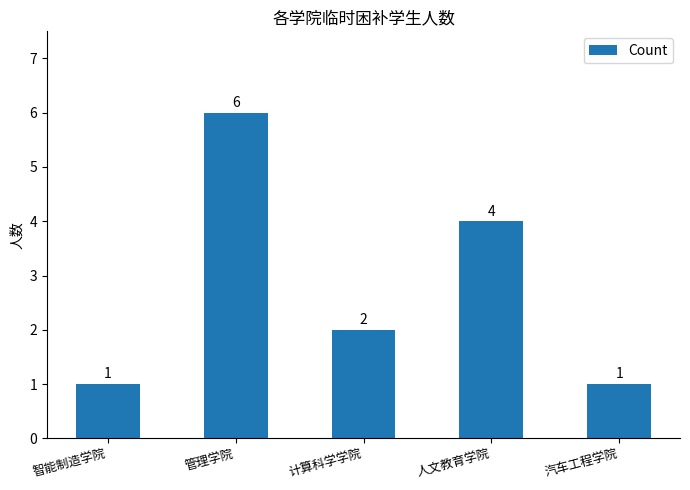

Reading left to right, what are all the values shown in this chart?

智能制造学院=1	管理学院=6	计算科学学院=2	人文教育学院=4	汽车工程学院=1